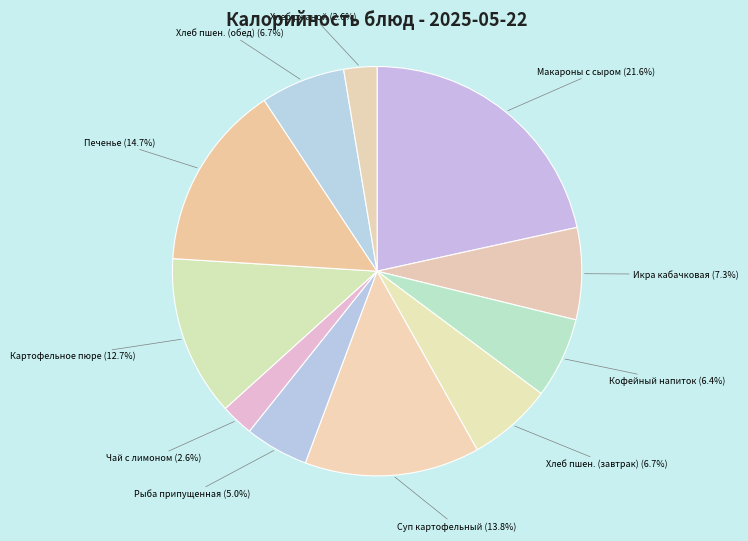

Is there a majority slice in this chart?

No